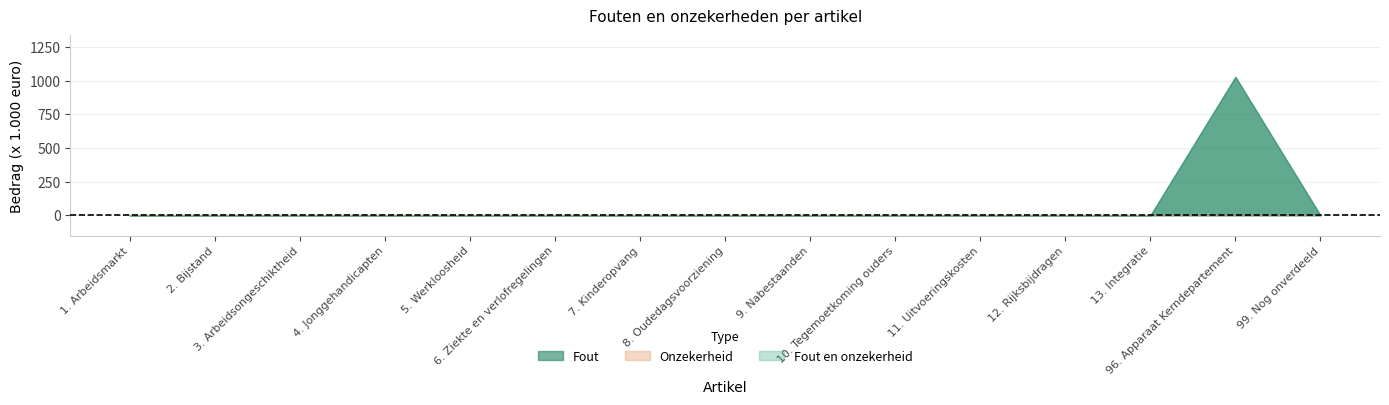

How many lines are shown in the chart?

3